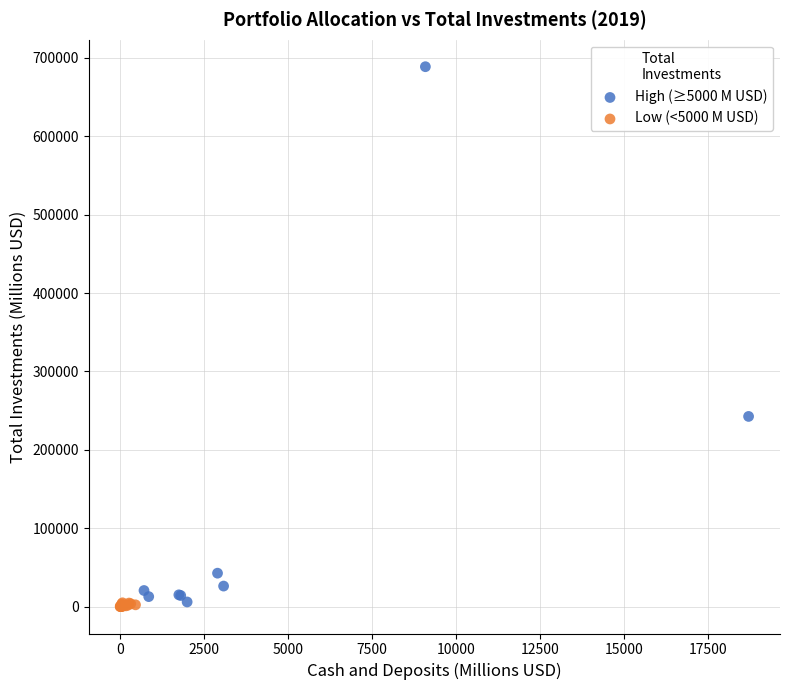

Which series contains the highest Y value?

High (≥5000 M USD)